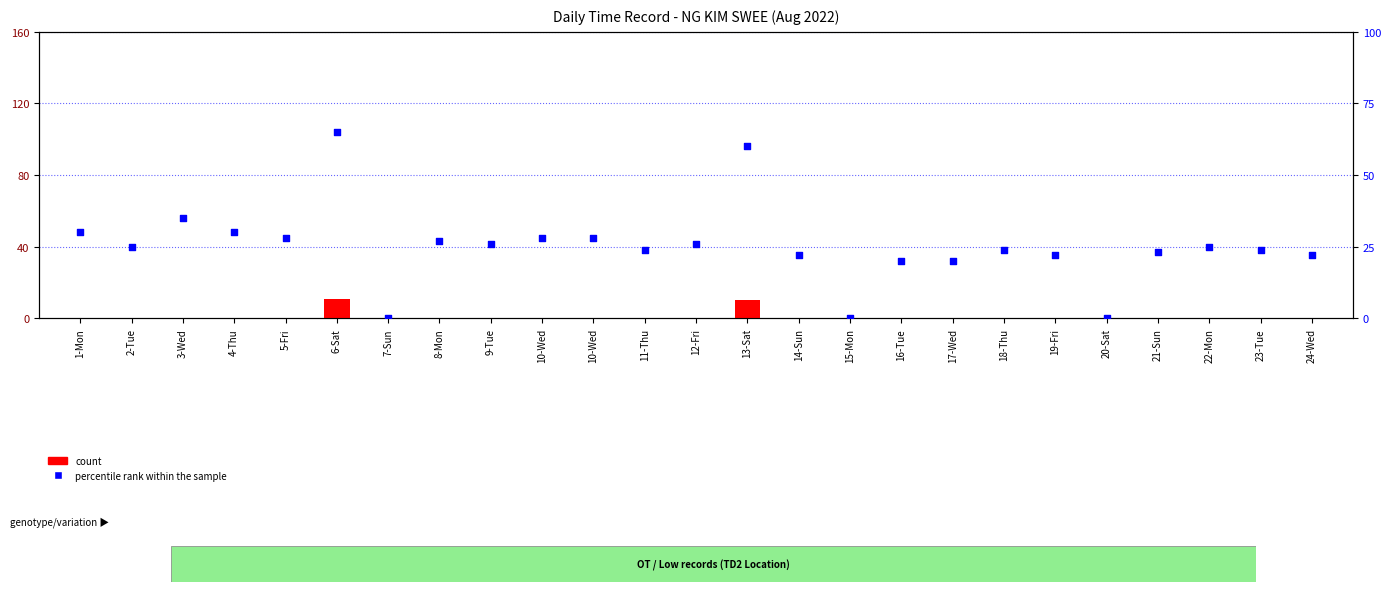

At which category is the sum across all series the highest?

6-Sat